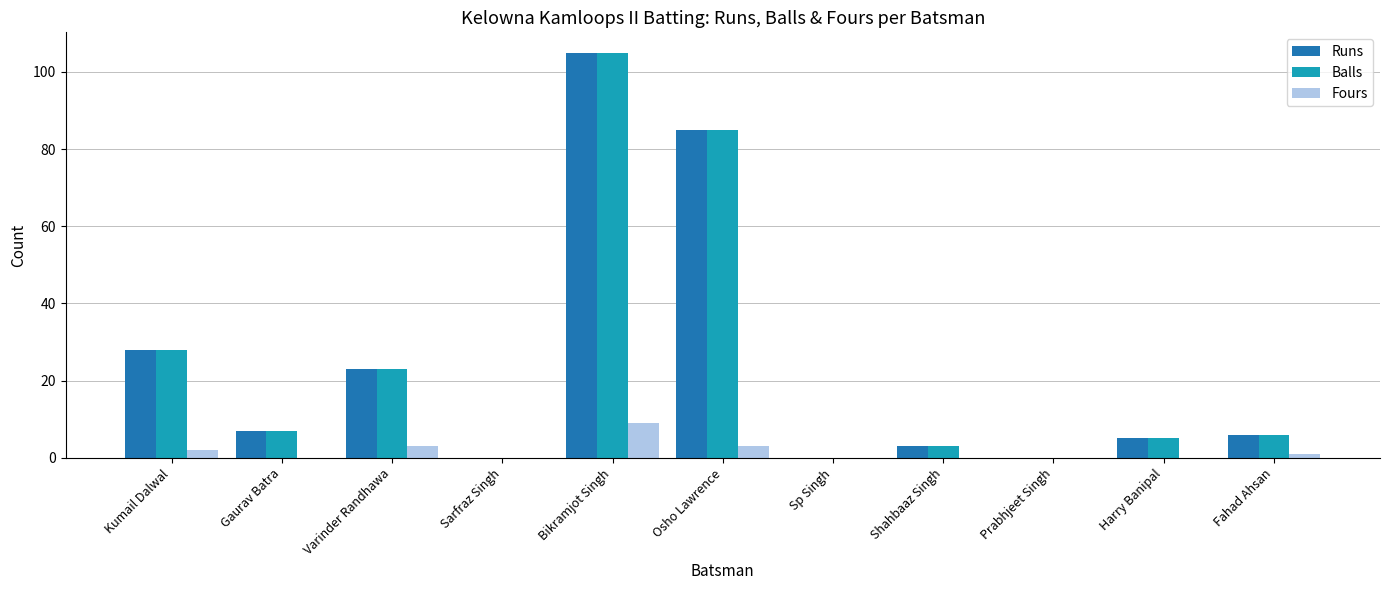

Count the number of categories in the chart.

11